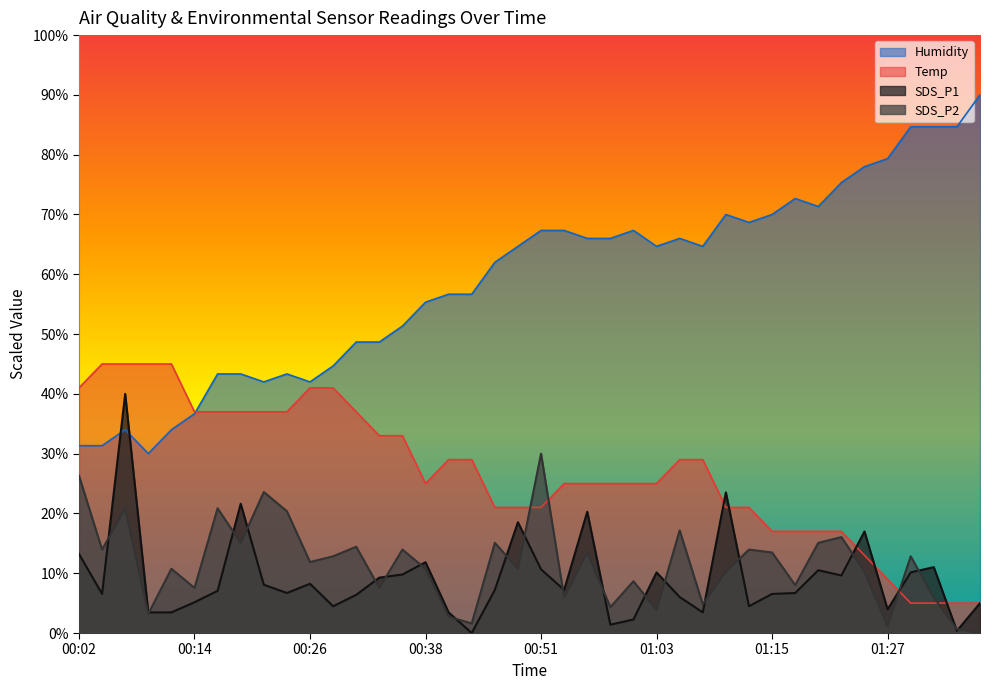

Reading left to right, list all the values displayed in this chart.

SDS_P1: 00:02=13.2	00:04=6.5	00:07=40.0	00:09=3.4	00:12=3.4	00:14=5.1	00:16=7.1	00:19=21.6	00:21=8.1	00:24=6.7	00:26=8.2	00:29=4.5	00:31=6.4	00:34=9.3	00:36=9.8	00:38=11.8	00:41=3.4	00:43=0.0	00:46=7.2	00:48=18.5	00:51=10.7	00:53=7.2	00:56=20.3	00:58=1.4	01:01=2.3	01:03=10.1	01:05=6.0	01:08=3.4	01:10=23.5	01:13=4.5	01:15=6.5	01:18=6.7	01:20=10.5	01:23=9.6	01:25=17.0	01:27=4.0	01:30=10.1	01:32=11.0	01:35=0.4	01:37=5.0
SDS_P2: 00:02=26.3	00:04=14.0	00:07=20.9	00:09=3.2	00:12=10.7	00:14=7.5	00:16=20.9	00:19=15.1	00:21=23.6	00:24=20.4	00:26=11.9	00:29=12.8	00:31=14.4	00:34=7.5	00:36=14.0	00:38=10.7	00:41=2.7	00:43=1.6	00:46=15.1	00:48=10.7	00:51=30.0	00:53=5.9	00:56=13.5	00:58=4.3	01:01=8.7	01:03=3.9	01:05=17.2	01:08=4.8	01:10=10.3	01:13=14.0	01:15=13.5	01:18=8.0	01:20=15.1	01:23=16.0	01:25=10.3	01:27=1.1	01:30=12.8	01:32=5.9	01:35=0.6	01:37=0.0
Temp: 00:02=41.0	00:04=45.0	00:07=45.0	00:09=45.0	00:12=45.0	00:14=37.0	00:16=37.0	00:19=37.0	00:21=37.0	00:24=37.0	00:26=41.0	00:29=41.0	00:31=37.0	00:34=33.0	00:36=33.0	00:38=25.0	00:41=29.0	00:43=29.0	00:46=21.0	00:48=21.0	00:51=21.0	00:53=25.0	00:56=25.0	00:58=25.0	01:01=25.0	01:03=25.0	01:05=29.0	01:08=29.0	01:10=21.0	01:13=21.0	01:15=17.0	01:18=17.0	01:20=17.0	01:23=17.0	01:25=13.0	01:27=9.0	01:30=5.0	01:32=5.0	01:35=5.0	01:37=5.0
Humidity: 00:02=31.3	00:04=31.3	00:07=34.0	00:09=30.0	00:12=34.0	00:14=36.7	00:16=43.3	00:19=43.3	00:21=42.0	00:24=43.3	00:26=42.0	00:29=44.7	00:31=48.7	00:34=48.7	00:36=51.3	00:38=55.3	00:41=56.7	00:43=56.7	00:46=62.0	00:48=64.7	00:51=67.3	00:53=67.3	00:56=66.0	00:58=66.0	01:01=67.3	01:03=64.7	01:05=66.0	01:08=64.7	01:10=70.0	01:13=68.7	01:15=70.0	01:18=72.7	01:20=71.3	01:23=75.3	01:25=78.0	01:27=79.3	01:30=84.7	01:32=84.7	01:35=84.7	01:37=90.0